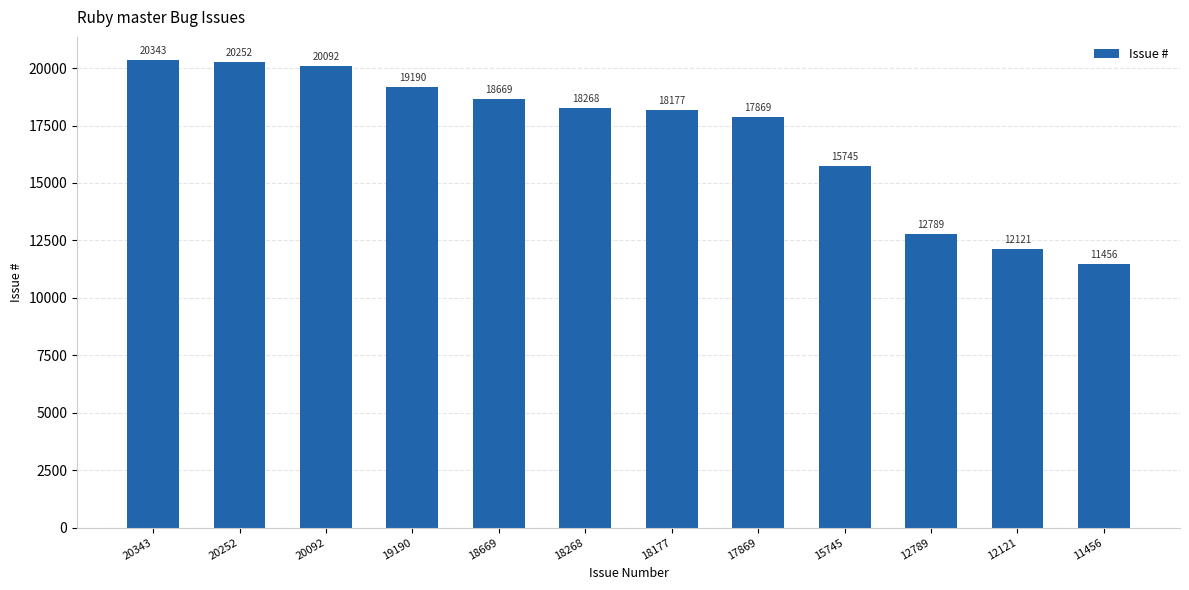

What is the sum of the values at 19190 and 17869?

37059